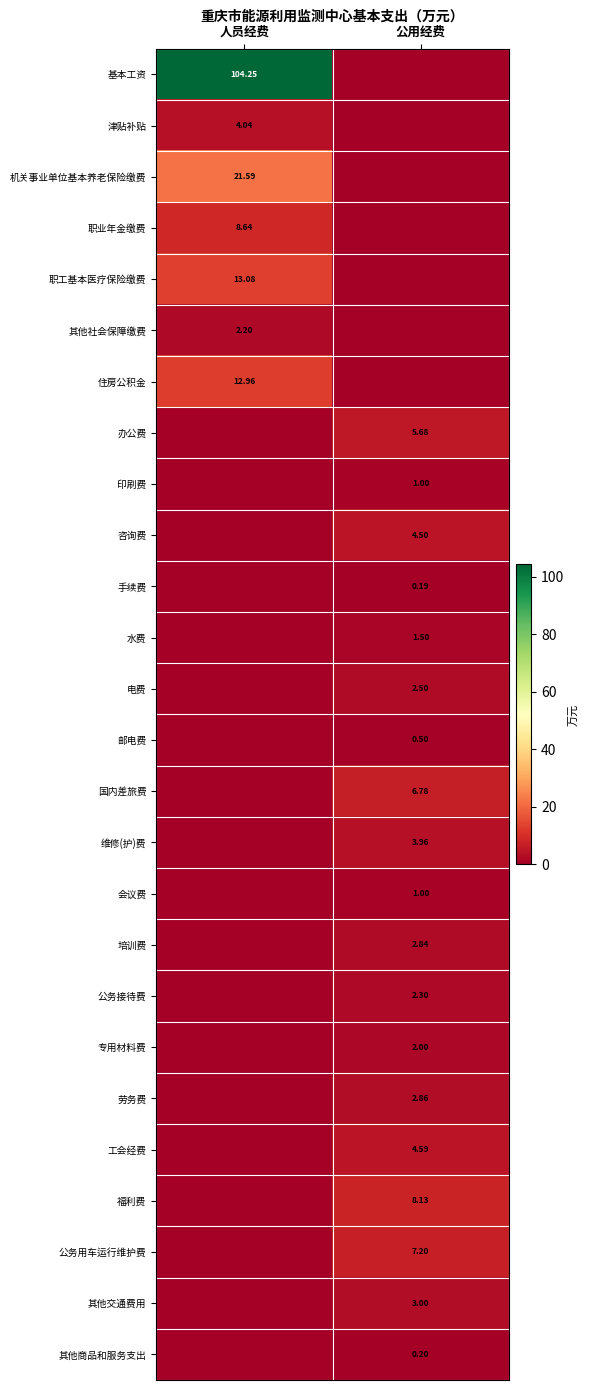

At which category is the sum across all series the highest?

人员经费